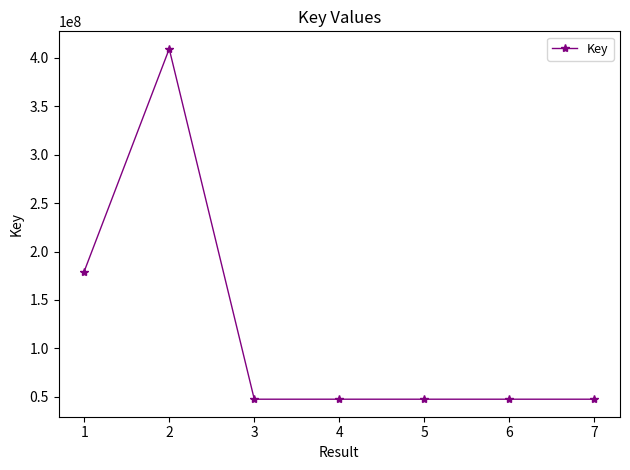

Where is the first local maximum?

2